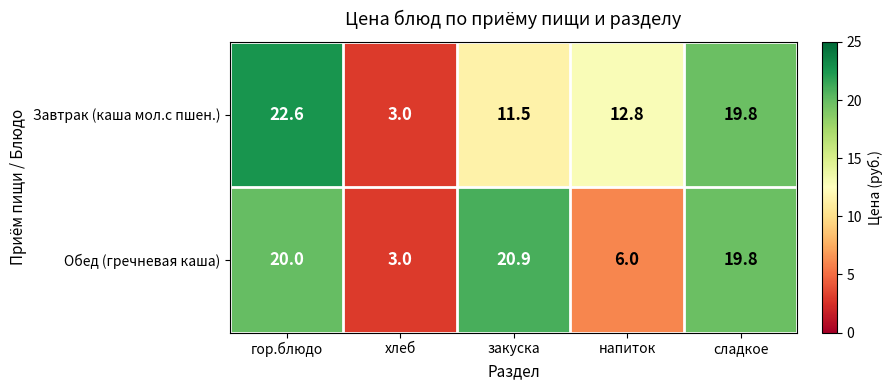

At which category does the chart reach its minimum across all series?

хлеб